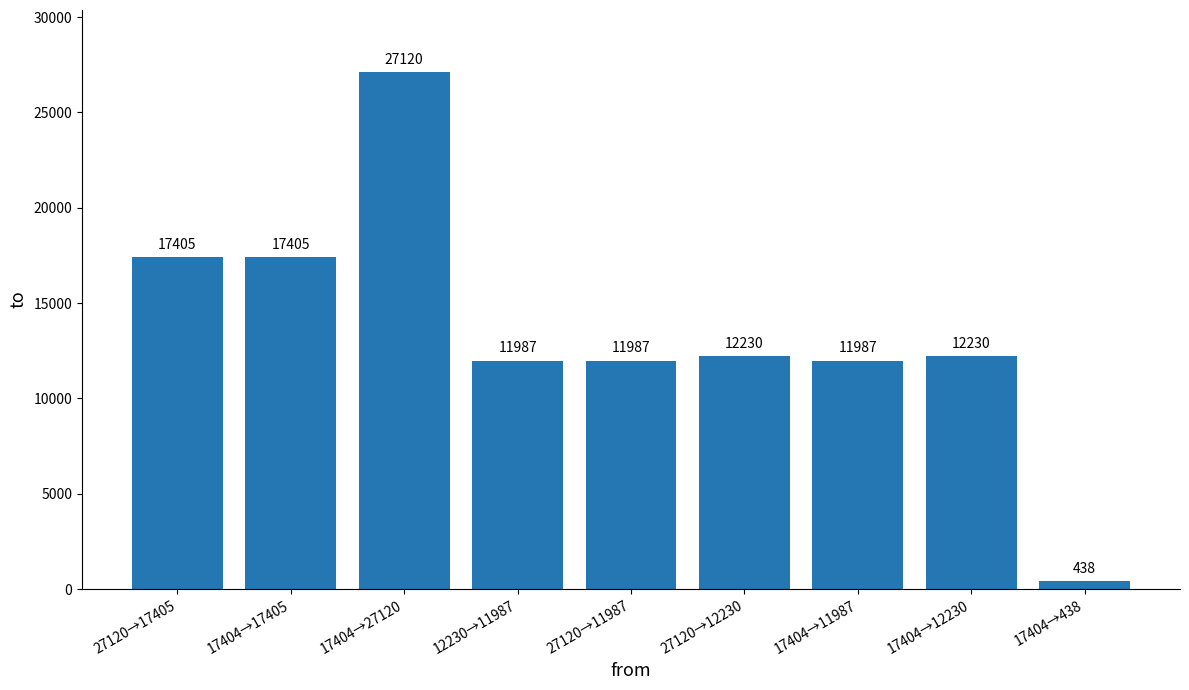

What is the difference between the maximum and minimum values?

26682